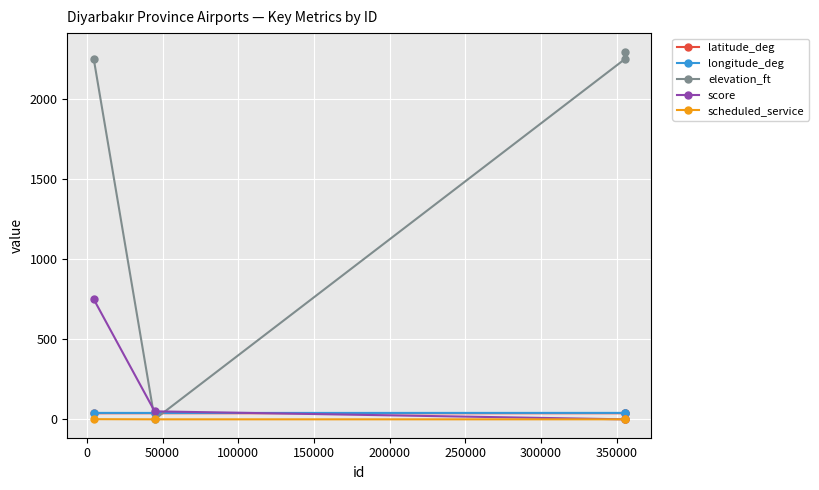

True or false: longitude_deg and scheduled_service cross at least once.

False